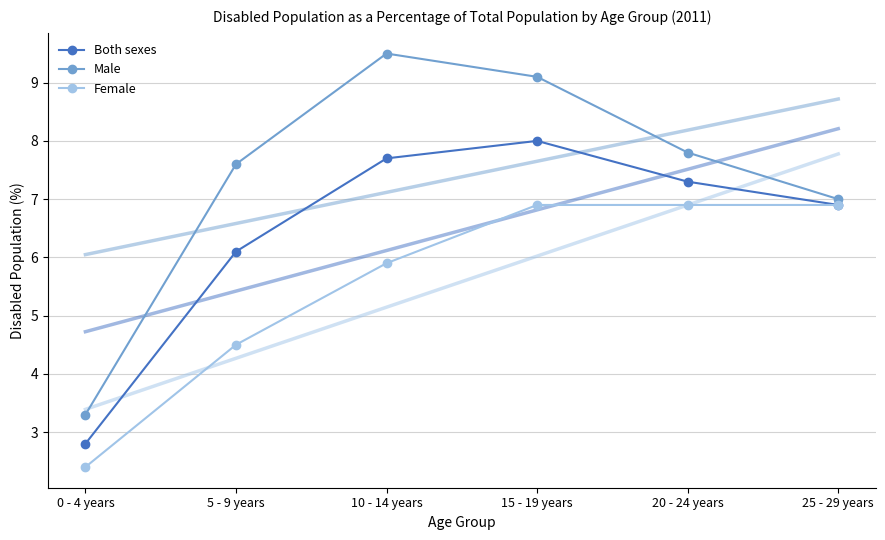

Which category has the highest value in the Male series?

10 - 14 years